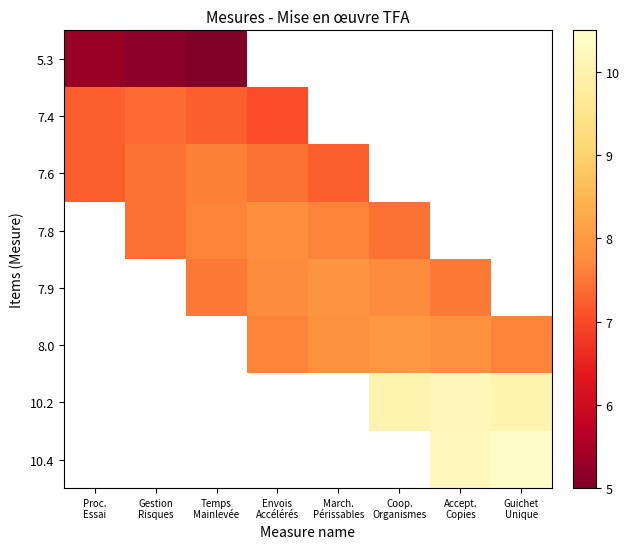

What is the spread (max minus min) of values at Temps
Mainlevée?

2.7